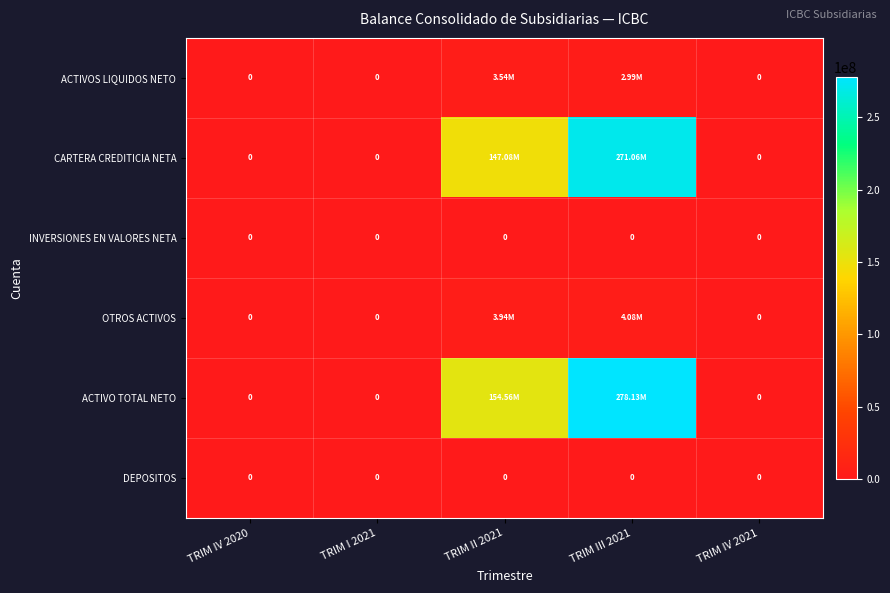

At which category is the sum across all series the highest?

TRIM III 2021